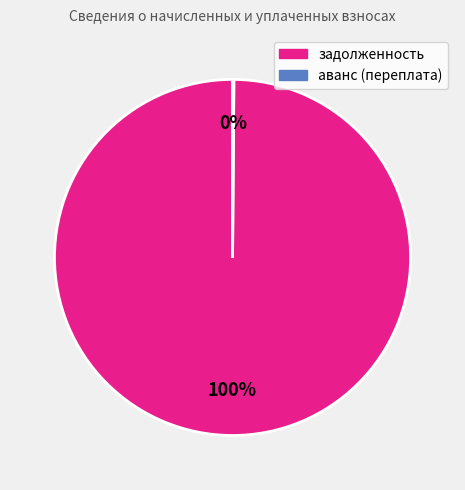

What is the majority slice?

задолженность